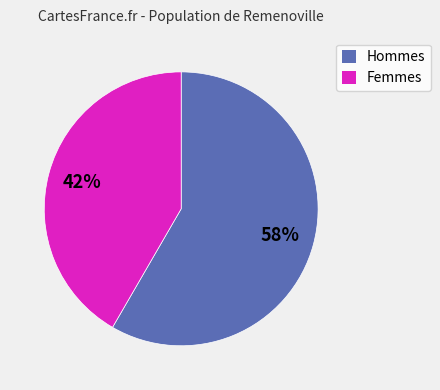

Count the number of slices in the pie.

2